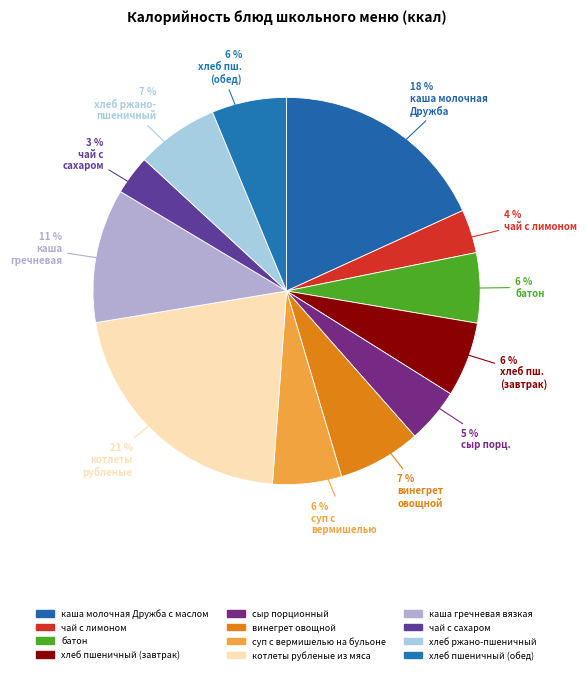

Which category has the smallest portion of the pie?

чай с сахаром